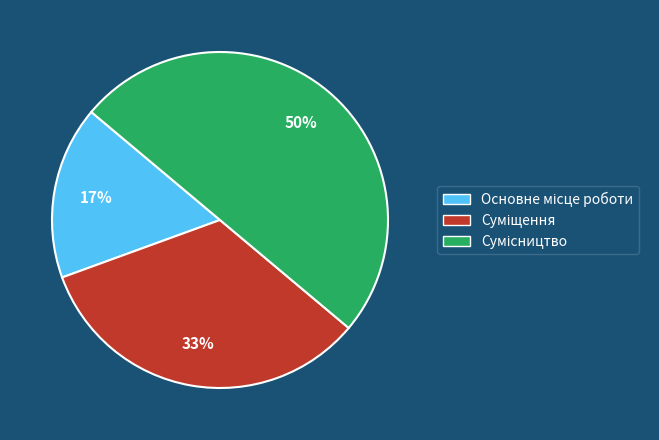

To the nearest percent, what is the average slice percentage?

33%